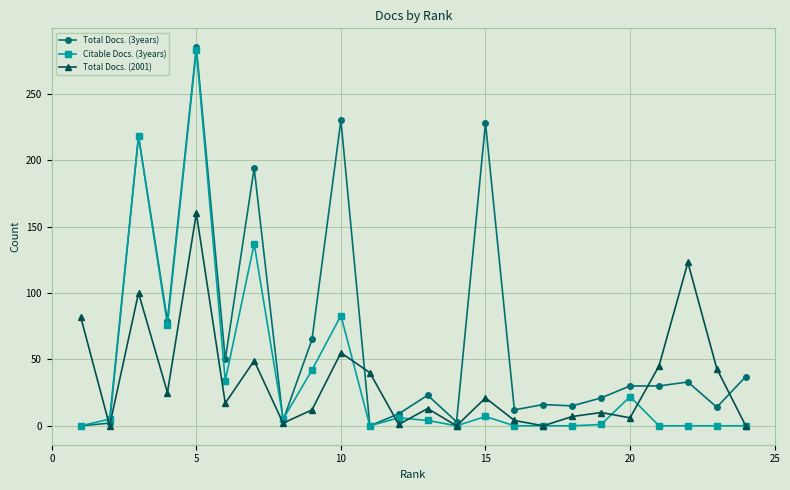

In Total Docs. (2001), how many points are lower than both neighbors (excluding endpoints)?

8